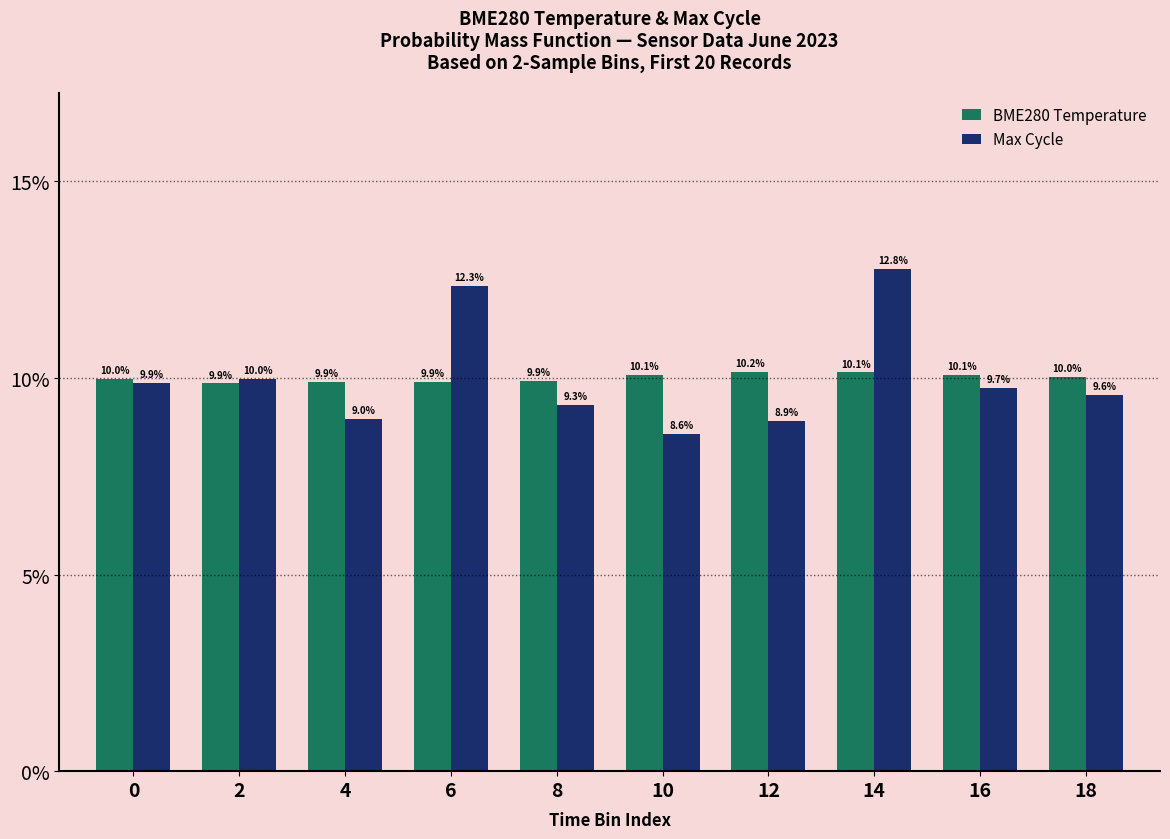

How many data points in Max Cycle are less than 9?

3